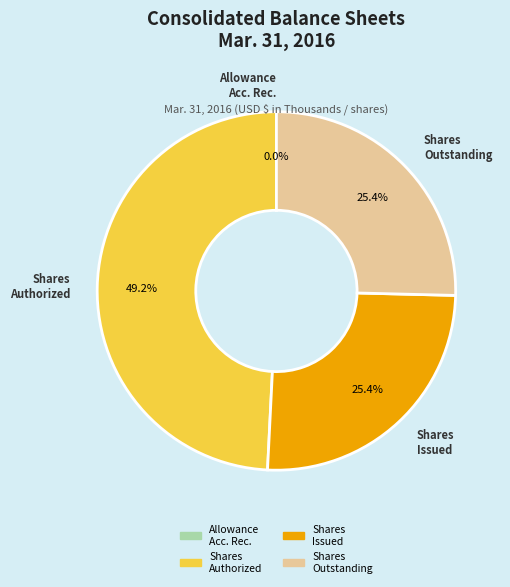

Does any single category account for the majority?

No